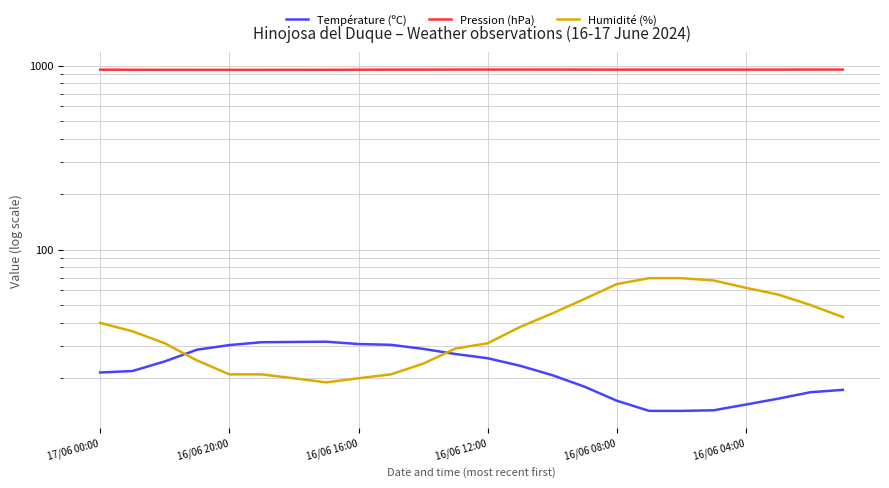

Read the Humidité (%) value at 17.

70.0